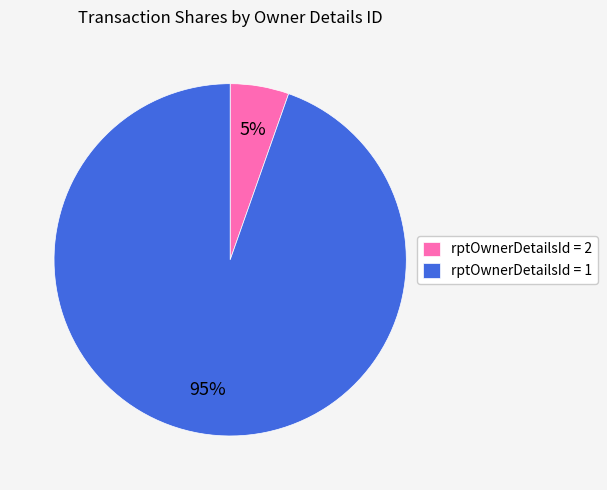

Is the sum of rptOwnerDetailsId = 1 and rptOwnerDetailsId = 2 greater than half?

Yes